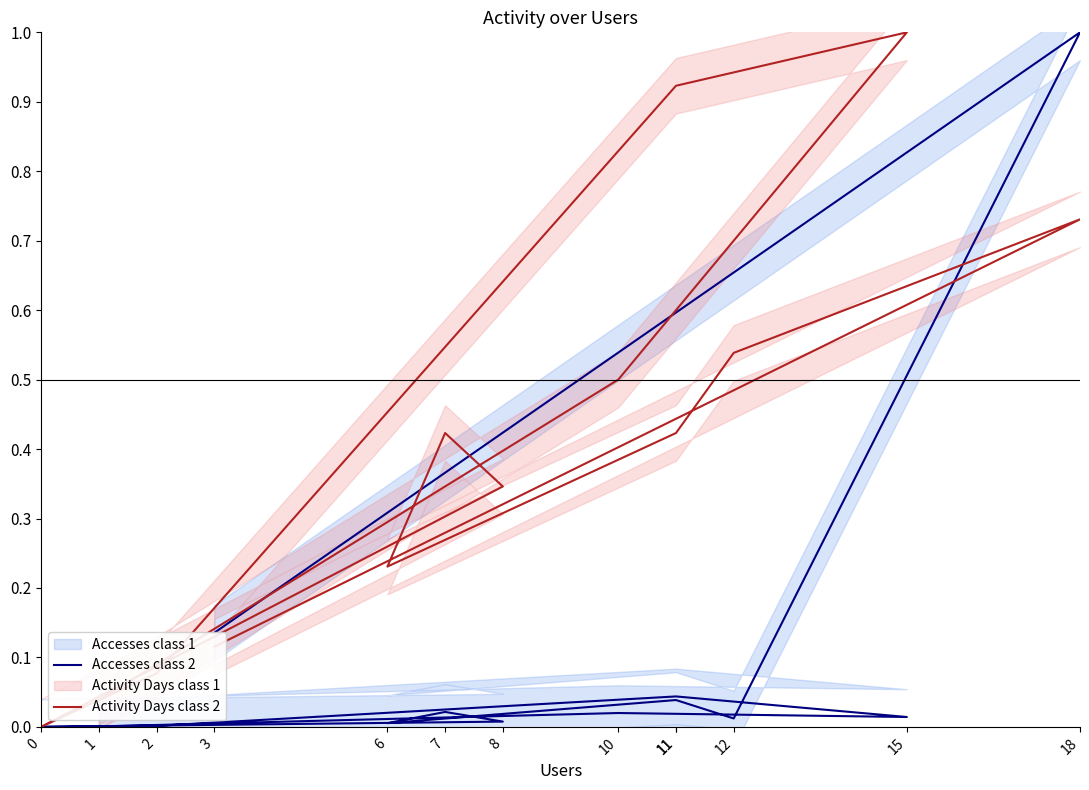

In Accesses class 2, how many points are higher than both neighbors (excluding endpoints)?

5